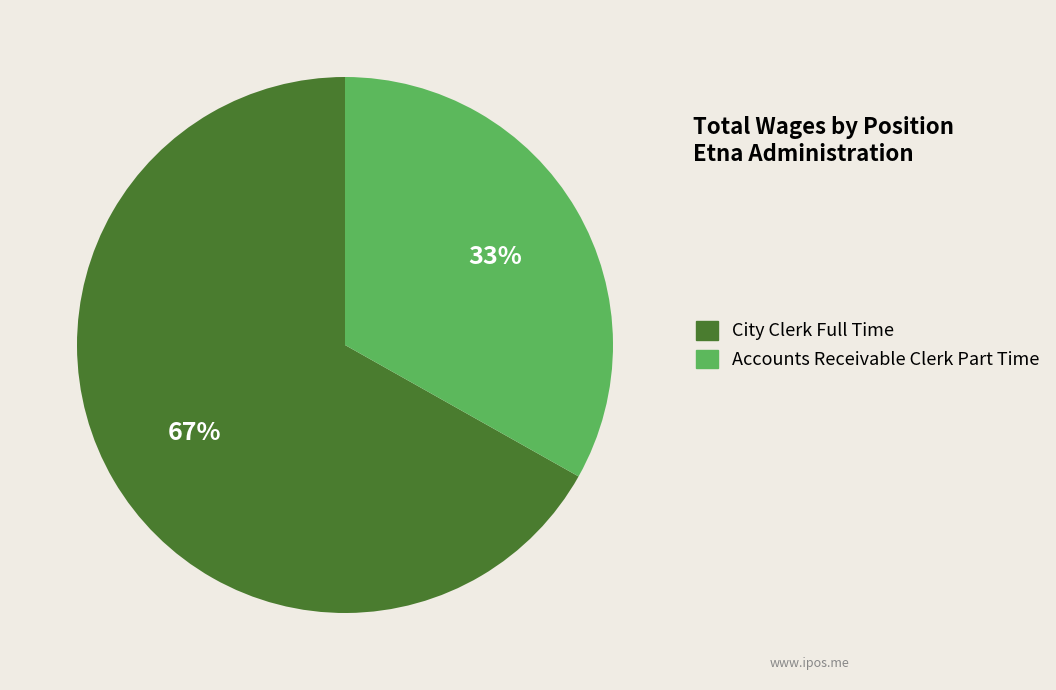

To the nearest percent, what portion does City Clerk Full Time represent?

67%